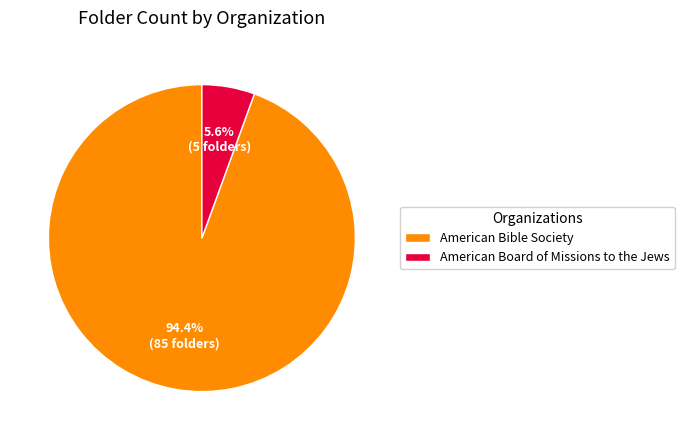

Count the number of slices in the pie.

2